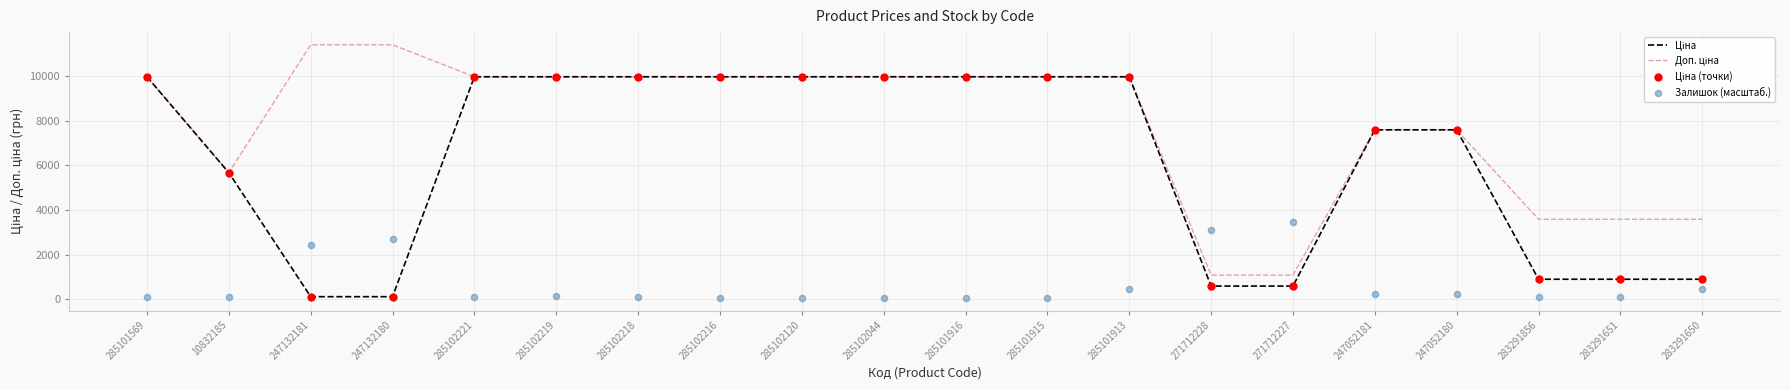

Which series has the largest total across all categories?

Доп. ціна